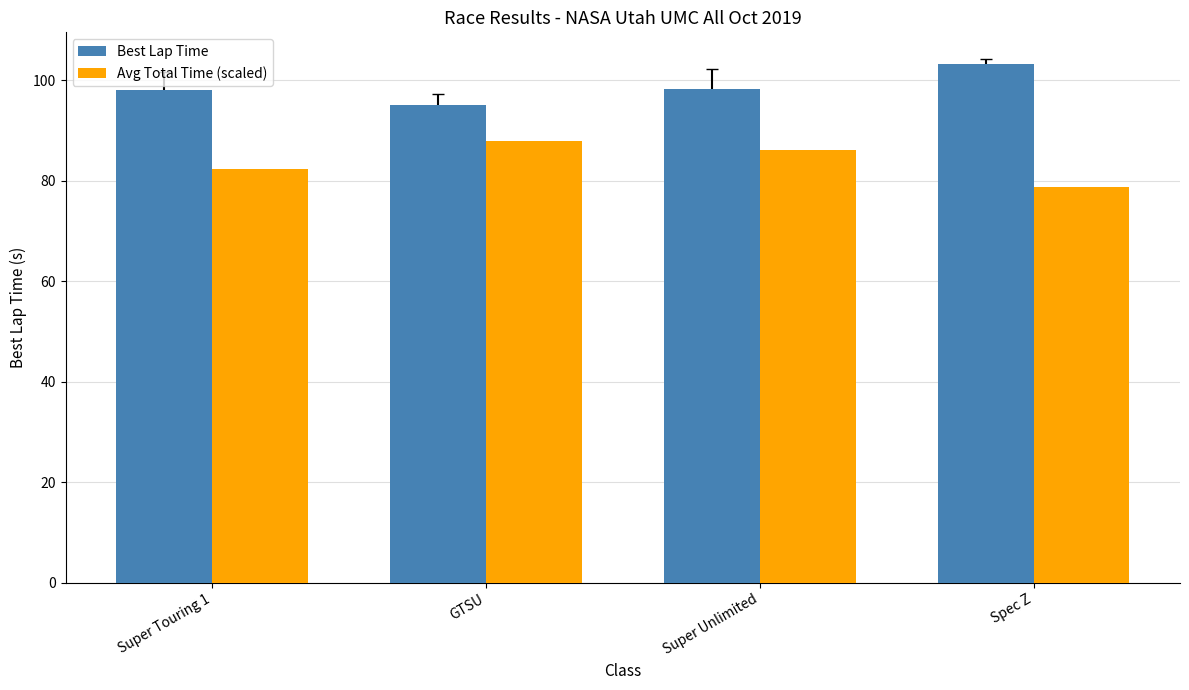

What is the difference between the second highest and second lowest values in the Best Lap Time series?

0.2